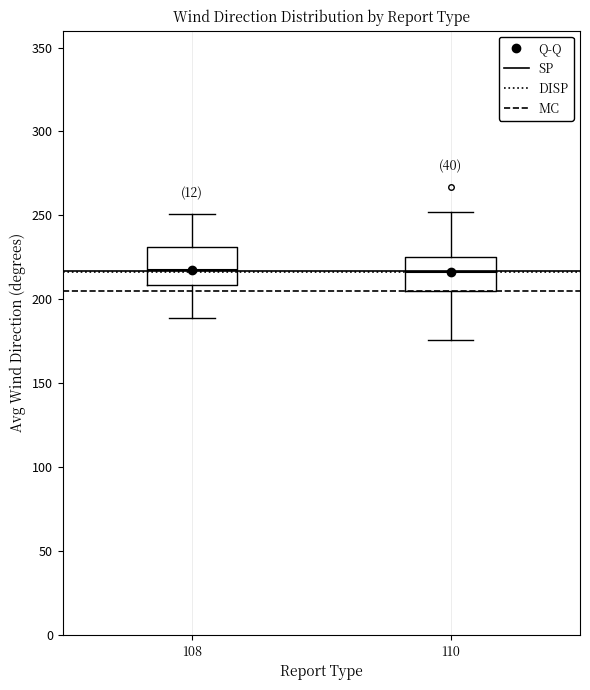

Reading left to right, read every box against the y-axis: the position of its median line, the range the box covers, and the ends of its whiskers. The values are not printed on the chart, so give them approximately, as read against the axis.

108: median 220, box 210 to 230, whiskers 190 to 250
110: median 215, box 205 to 225, whiskers 175 to 250